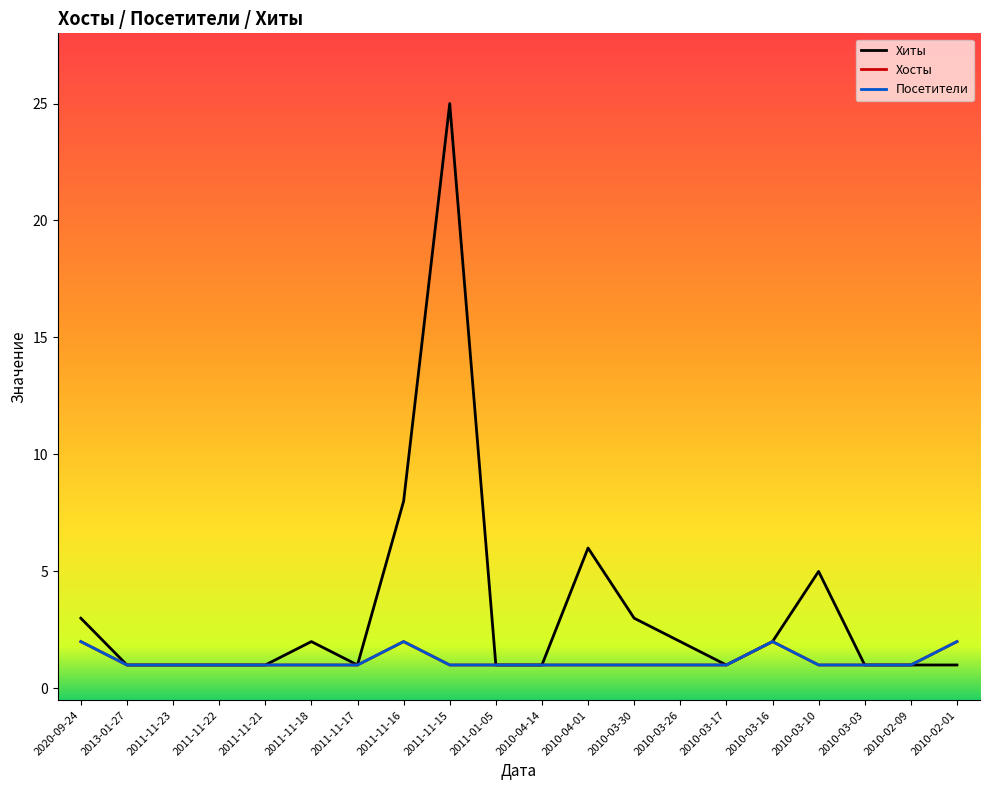

Does the chart have visible grid lines?

No